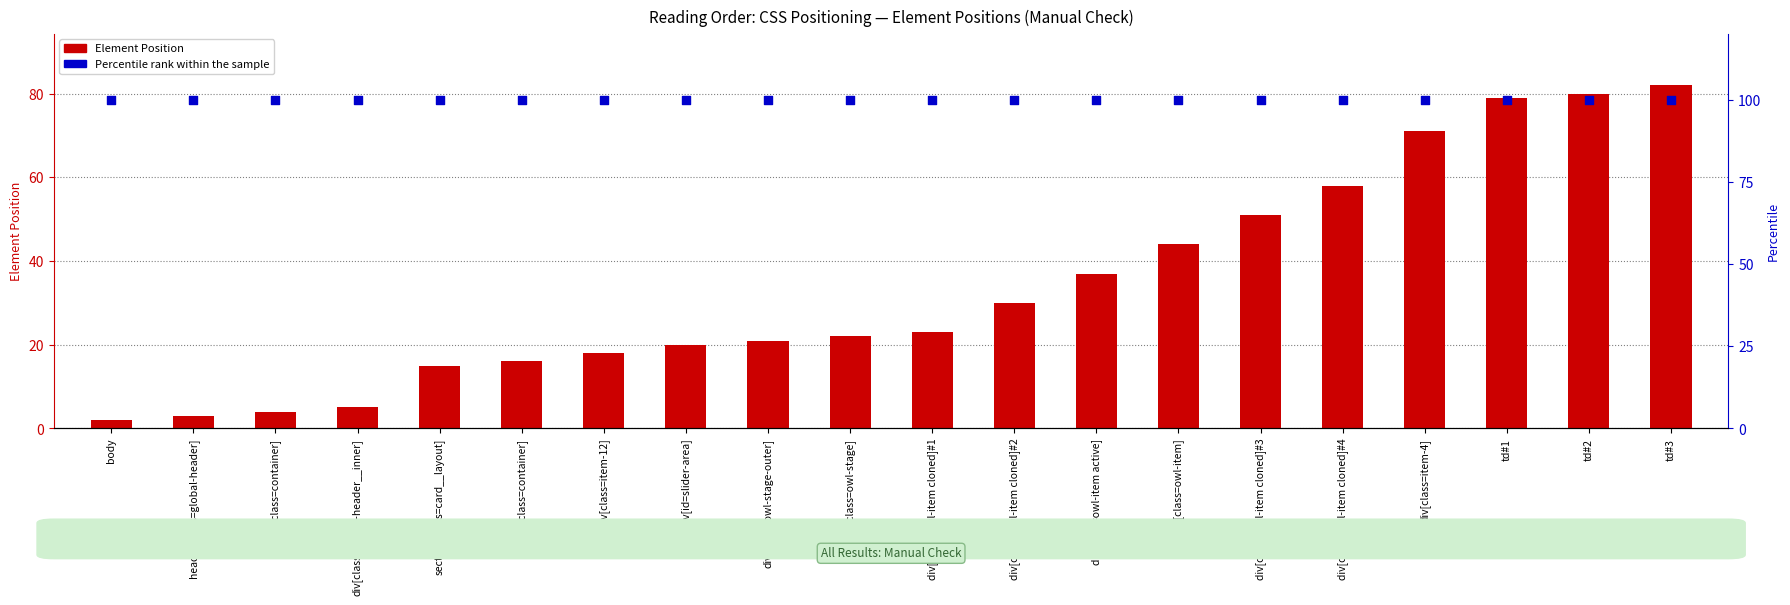

Which series reaches the maximum Y coordinate?

Percentile rank within the sample